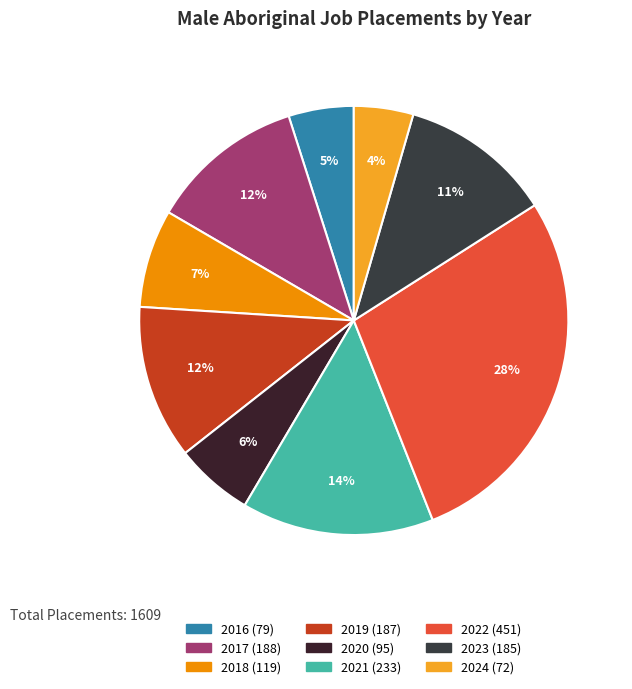

Does 2024 account for over 50% of the chart?

No